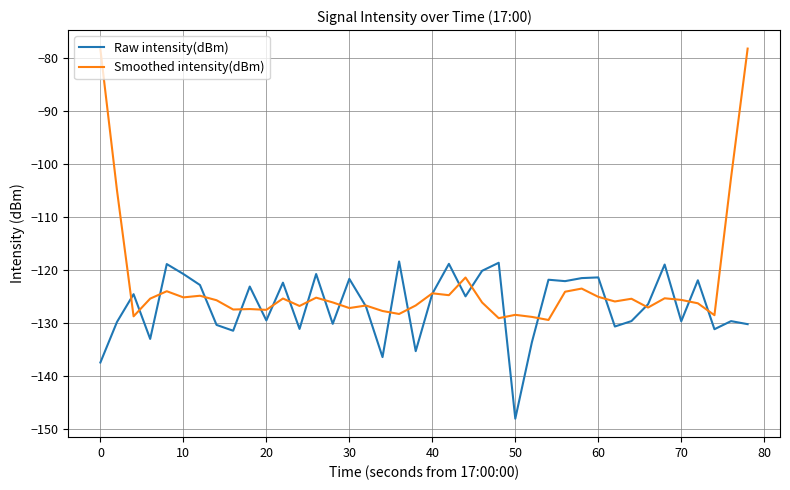

Which series has the widest spread of values?

Smoothed intensity(dBm)